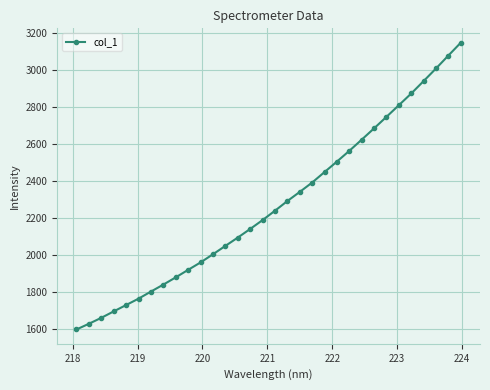

What is the value of the 31st point from the left?

3078.0